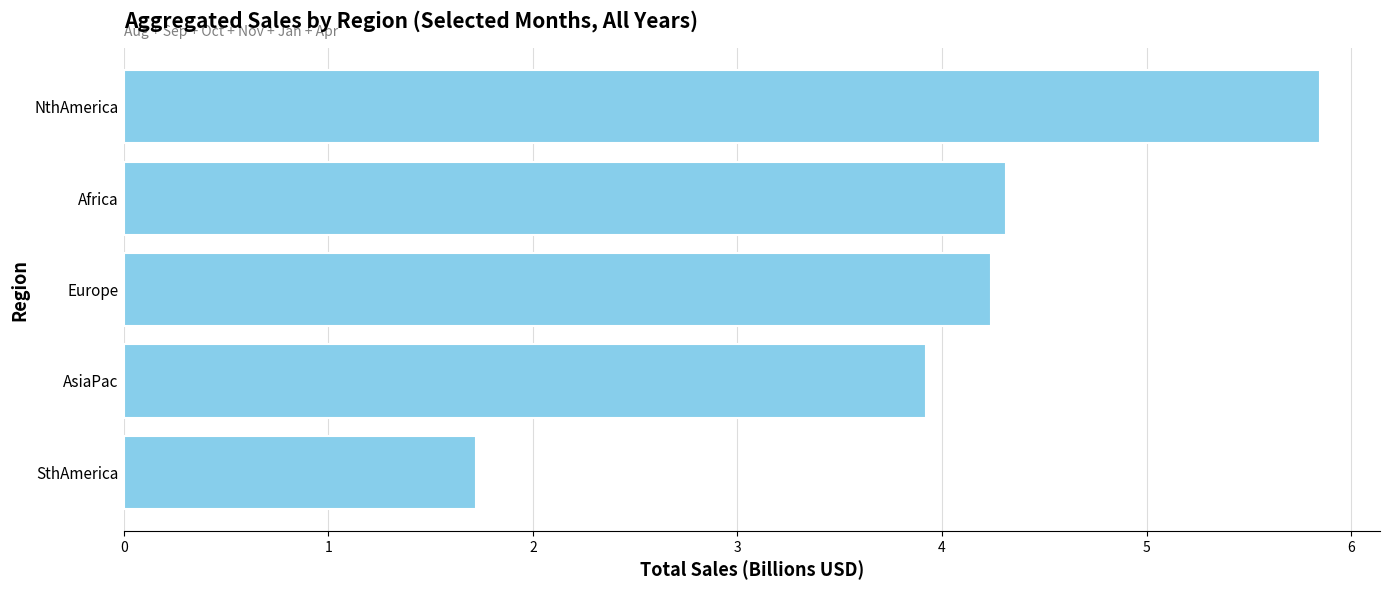

What is the sum of all values?

20.0